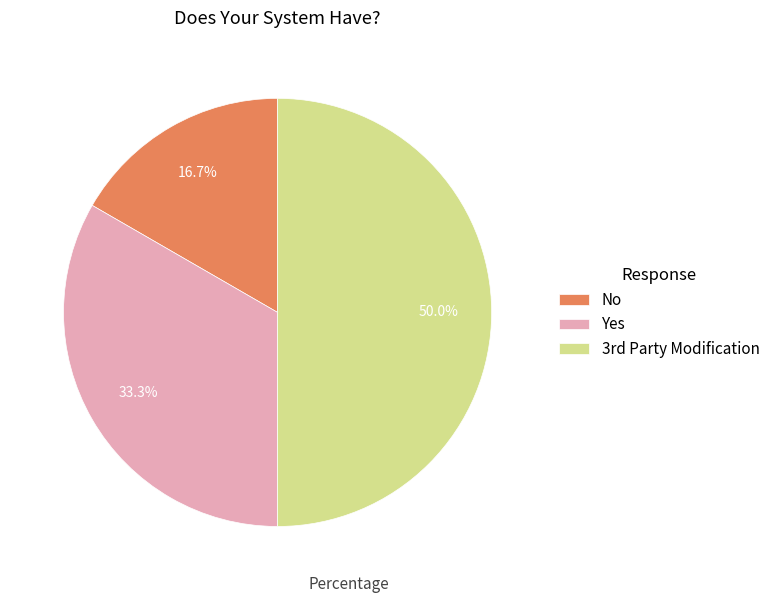

True or false: No accounts for 17% of the total.

True